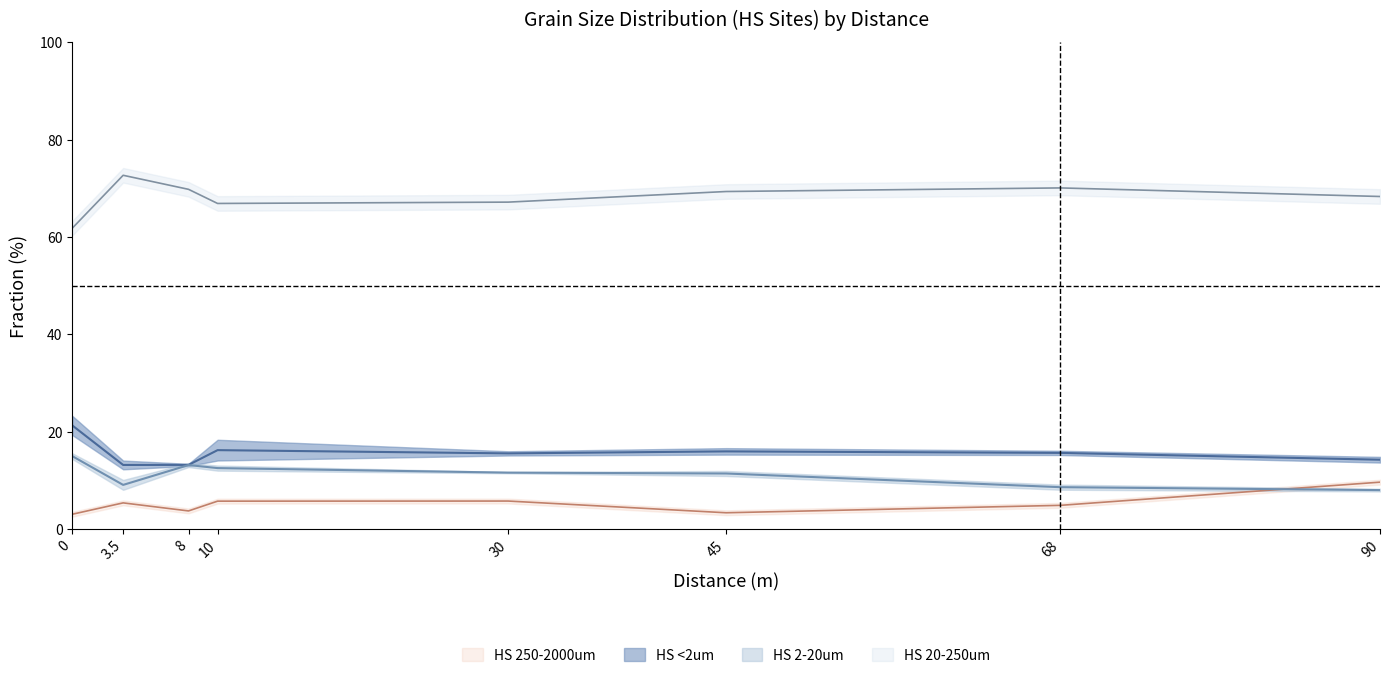

How many data points in HS 250-2000um are less than 5?

4